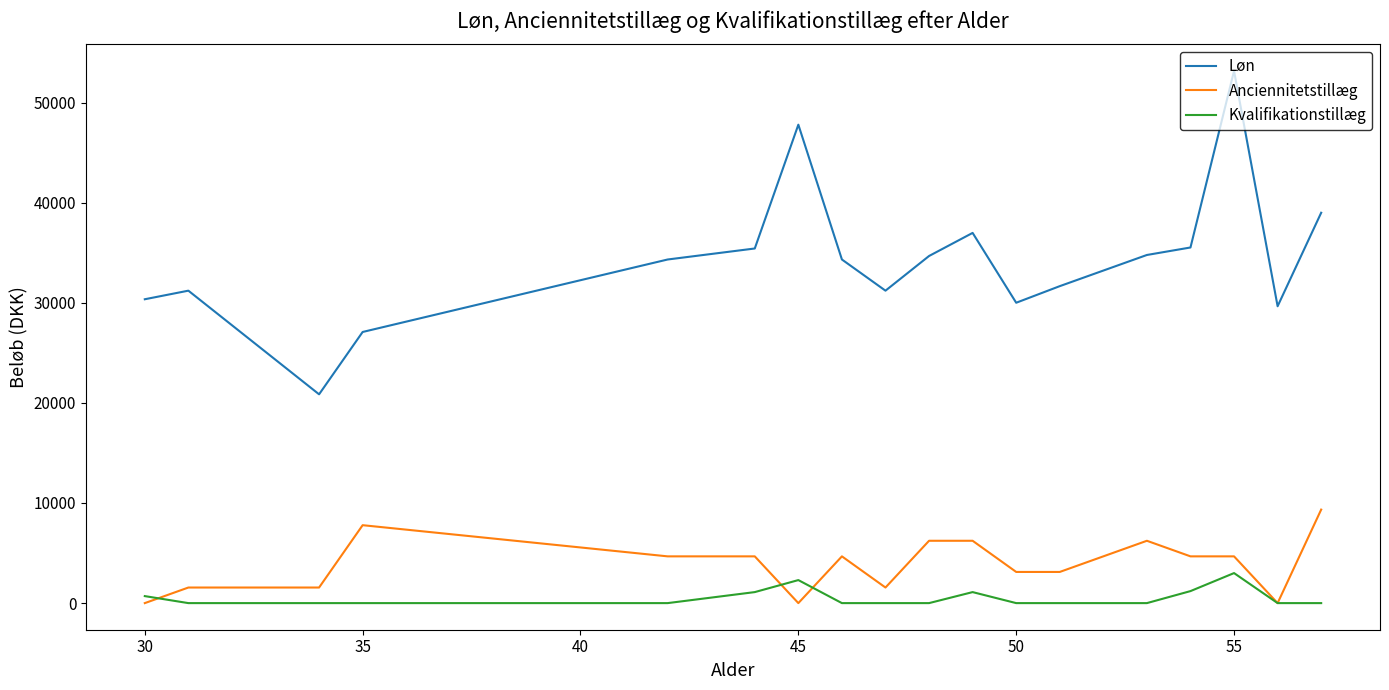

Which series has the largest range (max minus min)?

Løn